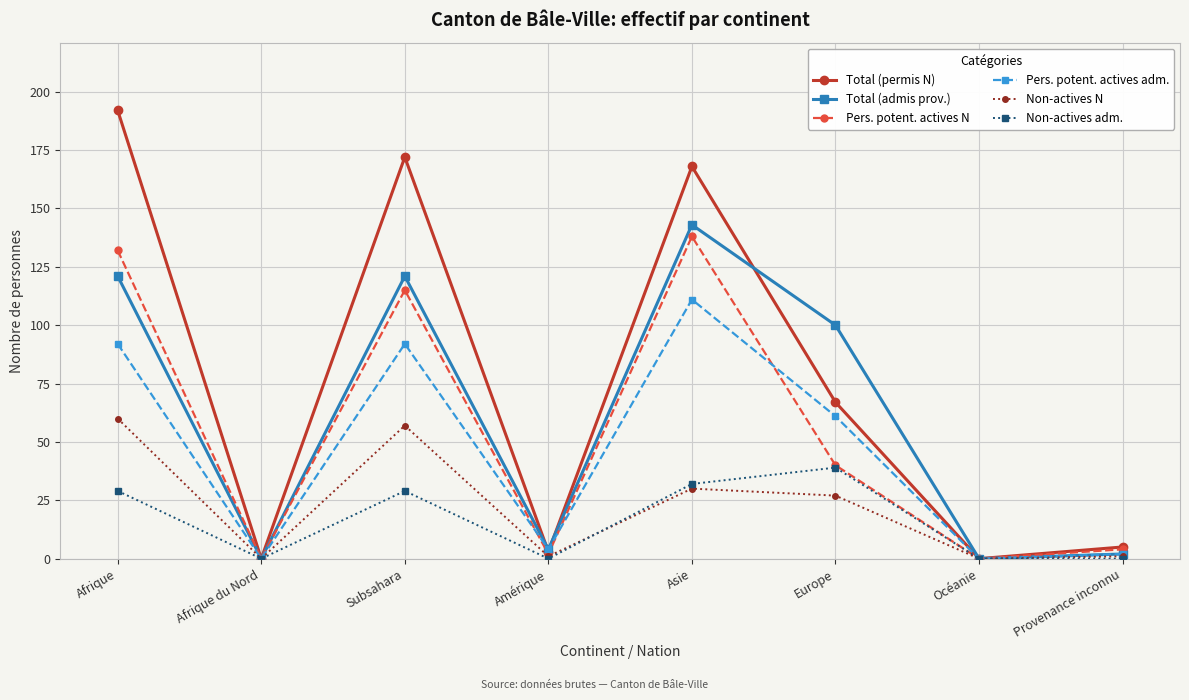

What is the difference between the Pers. potent. actives N values at Asie and Afrique?

6